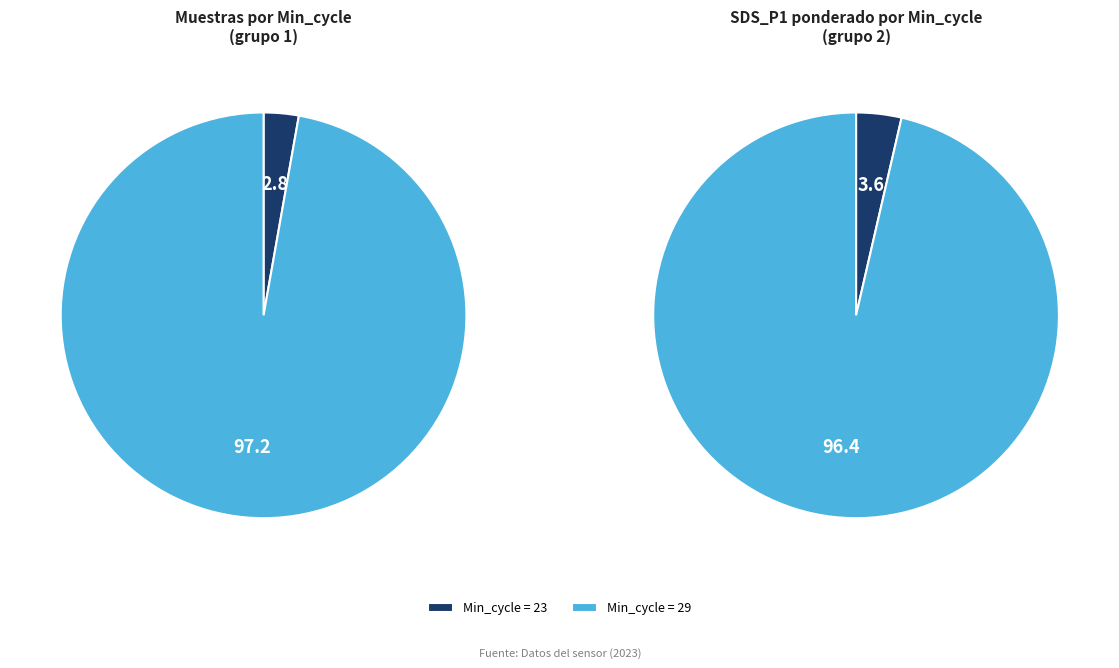

How many slices are in this pie chart?

2